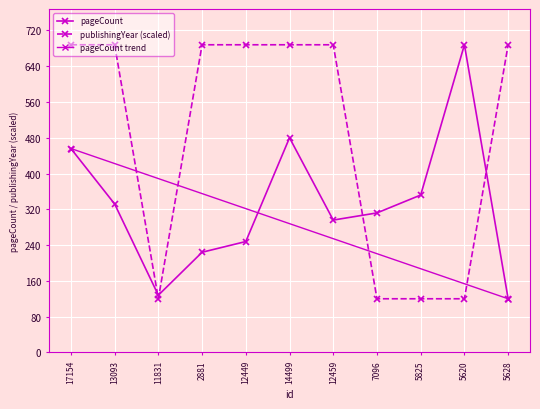

Is this an area chart (filled region under the line)?

No